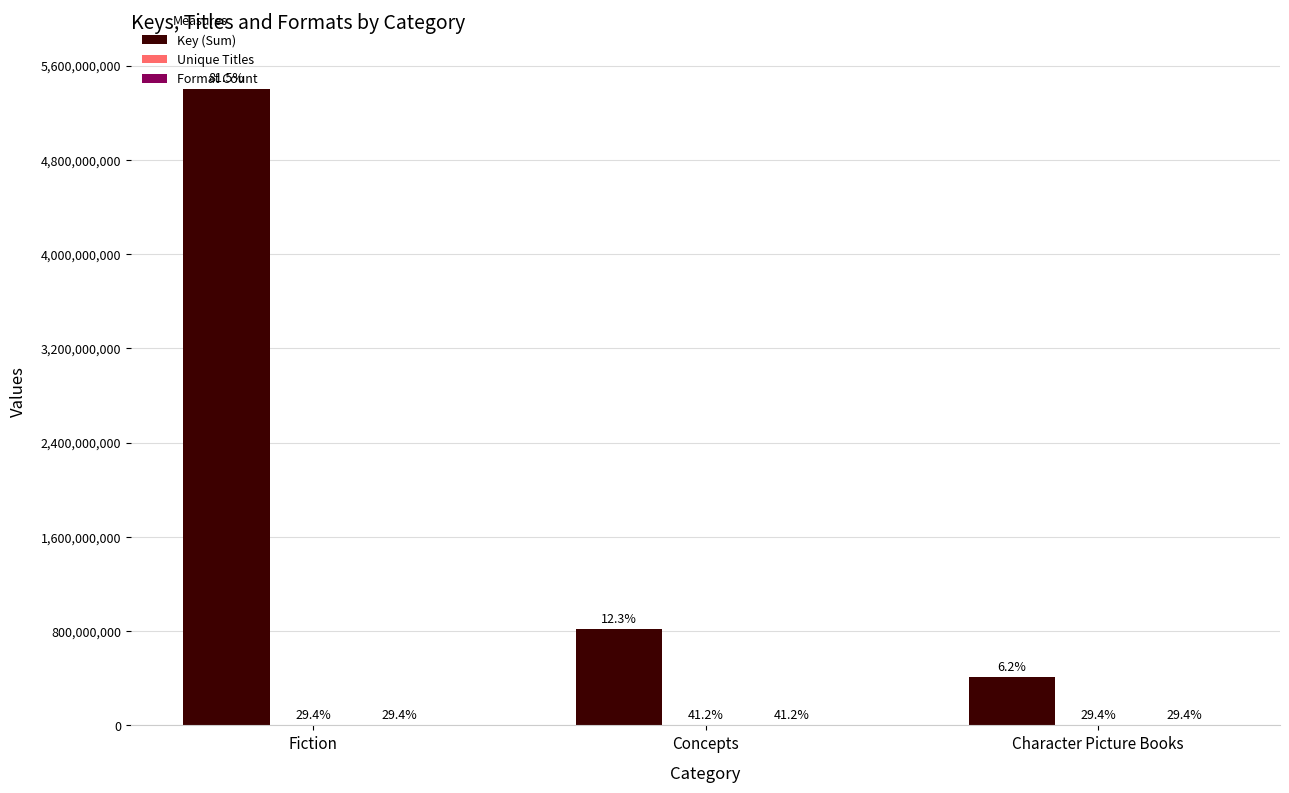

Does the chart contain stacked bars?

No